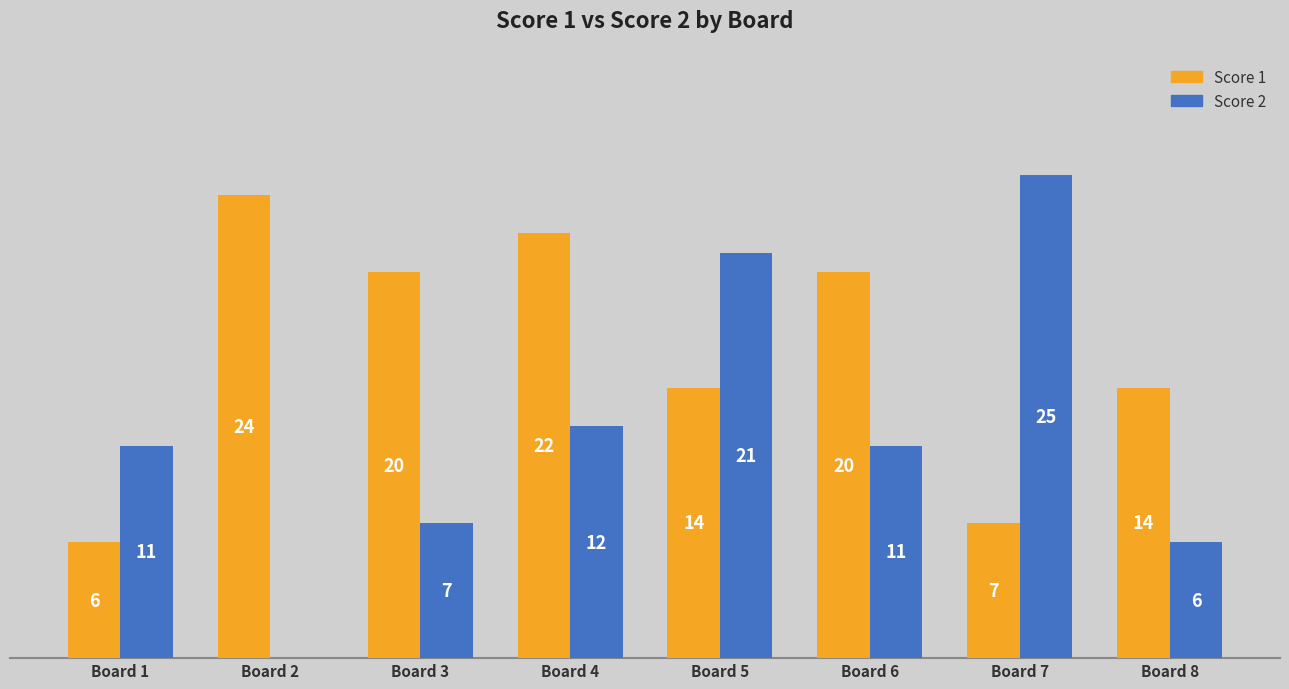

Which label corresponds to the largest value in the chart?

Board 7